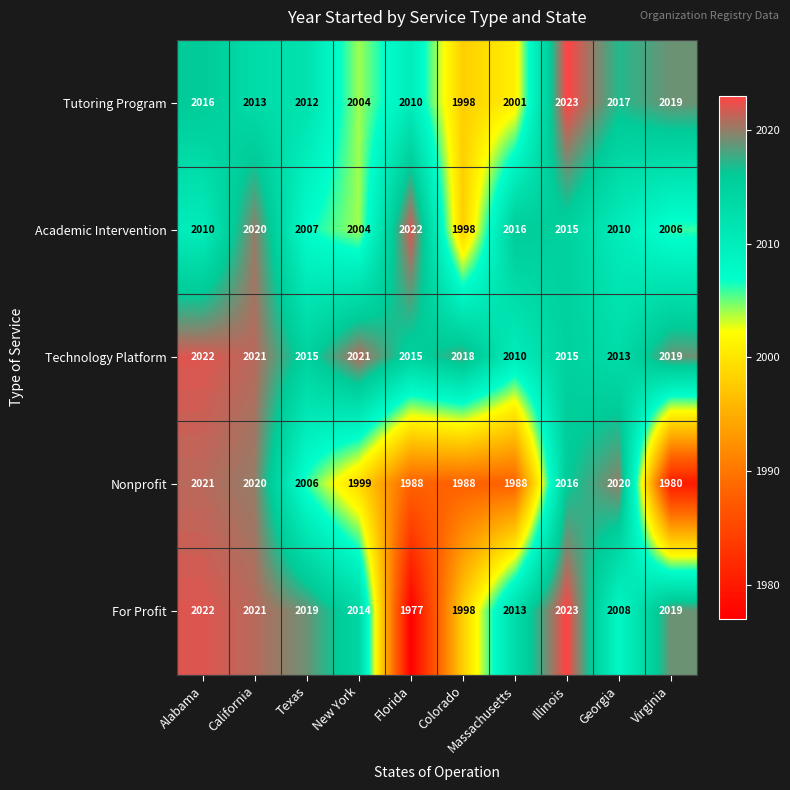

True or false: For Profit has a value of 1977 at Florida.

True